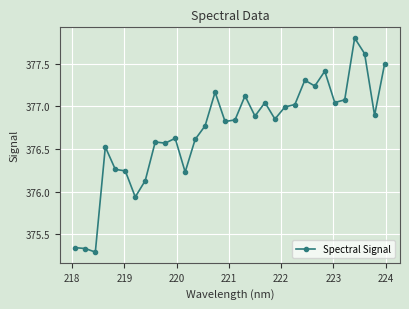

Is this an area chart (filled region under the line)?

No